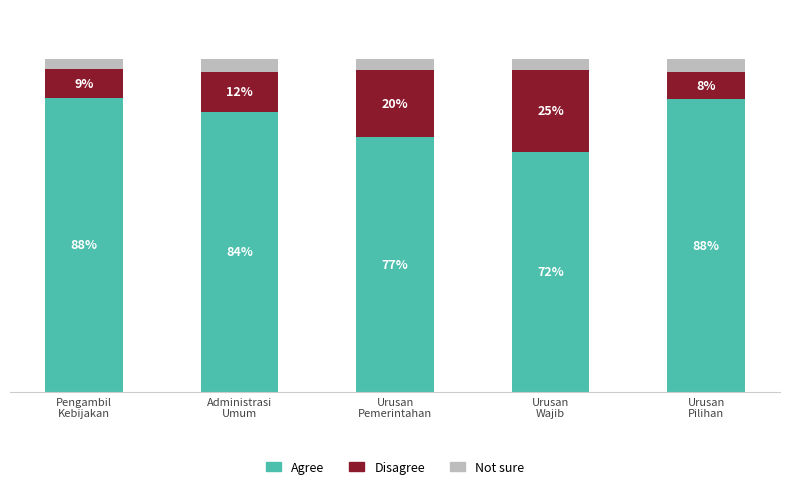

Are the bars horizontal?

No